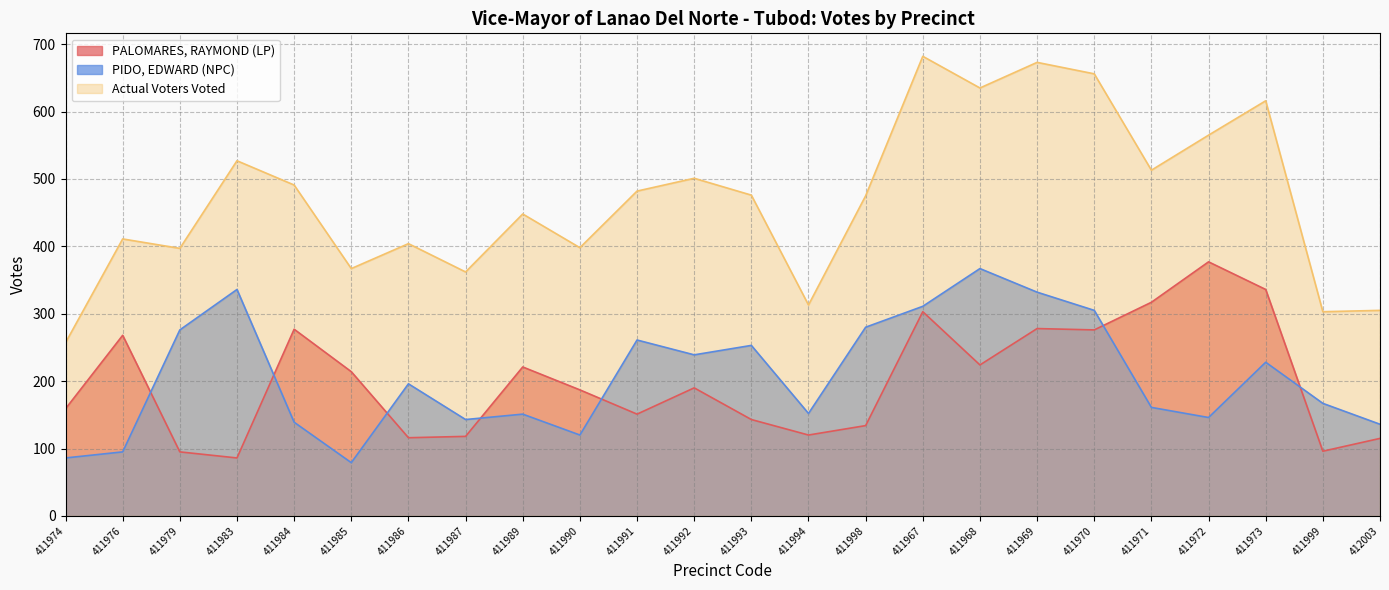

At which label does PALOMARES, RAYMOND (LP) reach its minimum?

411983